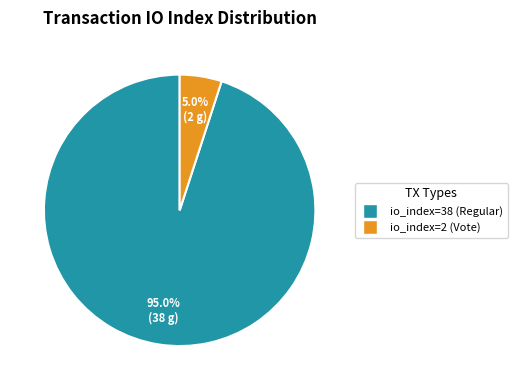

Does any single category account for the majority?

Yes